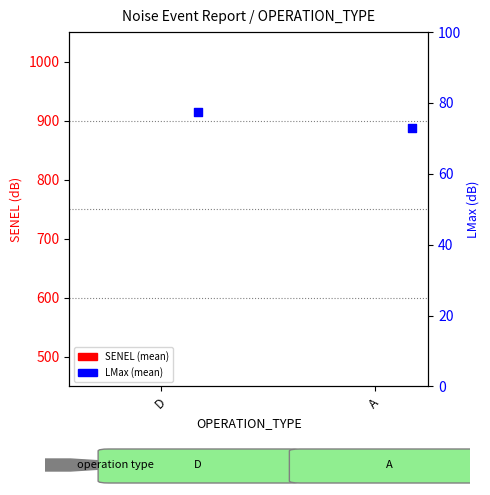

What are all the series names shown in the legend?

SENEL, LMax (mean)